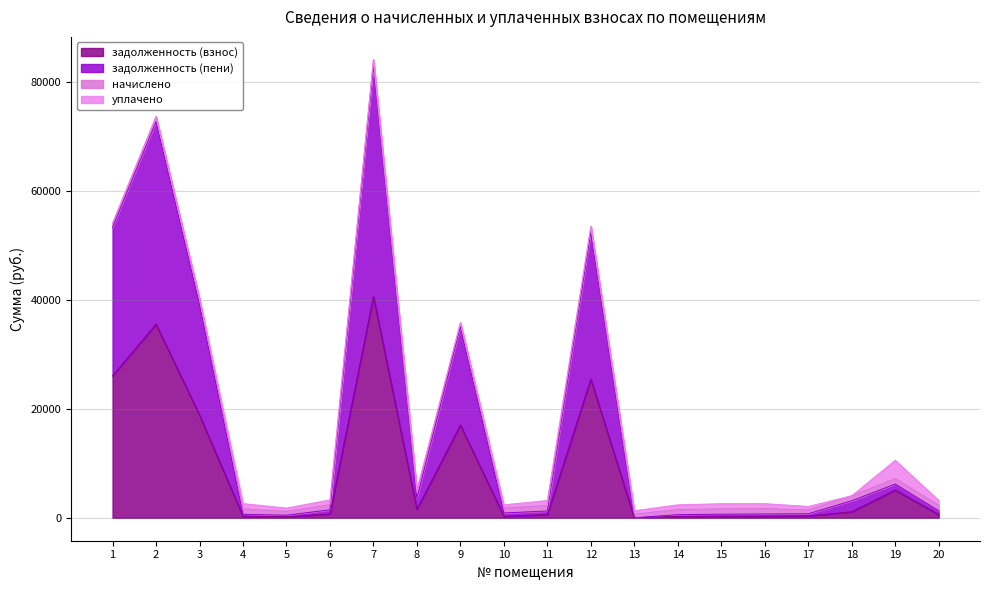

Between 4 and 17, which is larger?

17